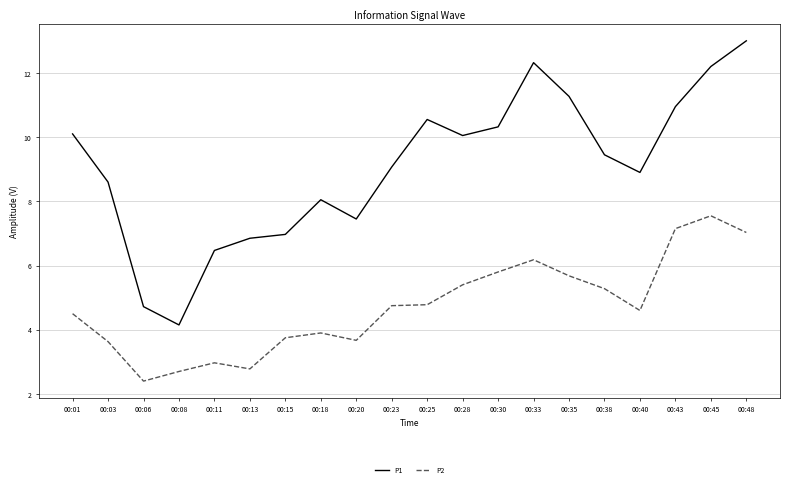

What is the total value across all series at 00:20?

11.1